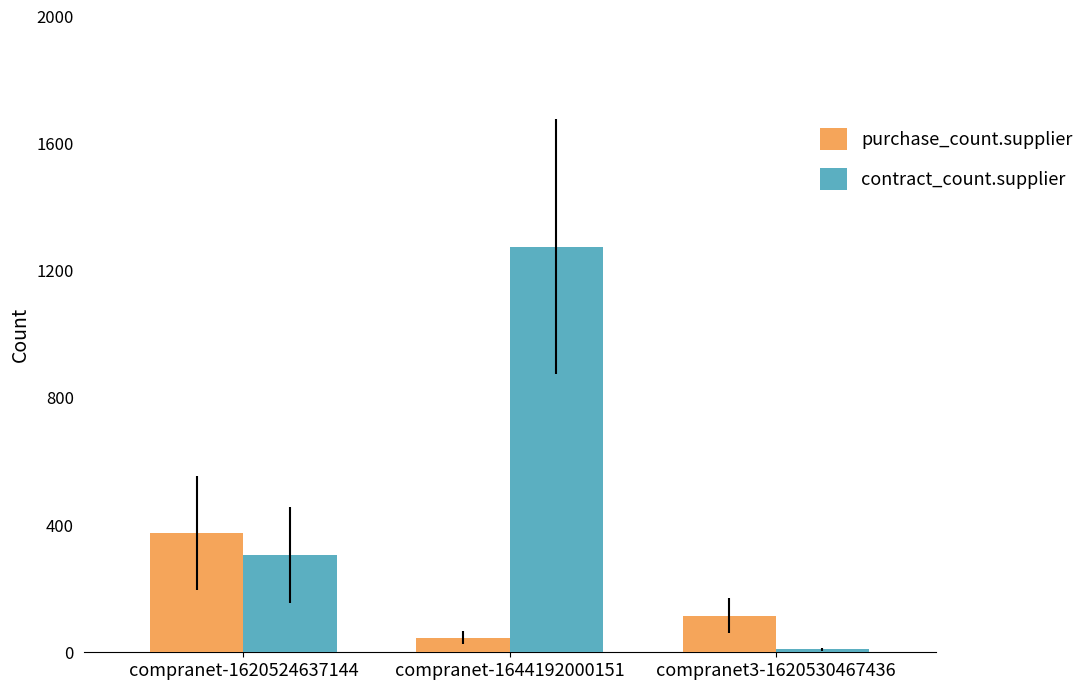

What position from the left is compranet3-1620530467436?

3